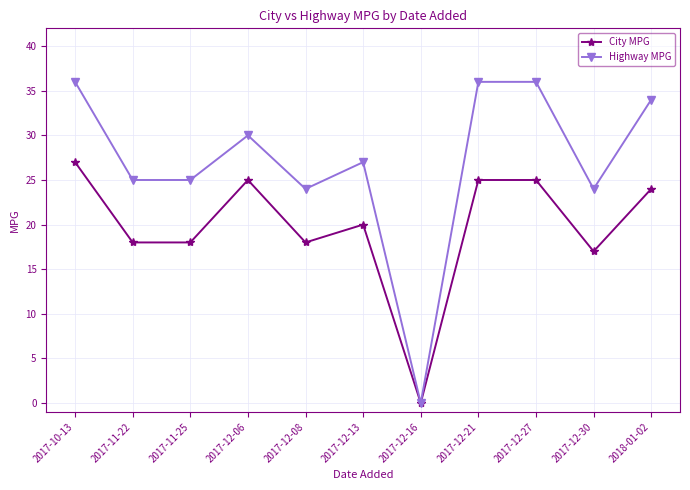

Reading left to right, list all the values displayed in this chart.

City MPG: 2017-10-13=27	2017-11-22=18	2017-11-25=18	2017-12-06=25	2017-12-08=18	2017-12-13=20	2017-12-16=0	2017-12-21=25	2017-12-27=25	2017-12-30=17	2018-01-02=24
Highway MPG: 2017-10-13=36	2017-11-22=25	2017-11-25=25	2017-12-06=30	2017-12-08=24	2017-12-13=27	2017-12-16=0	2017-12-21=36	2017-12-27=36	2017-12-30=24	2018-01-02=34